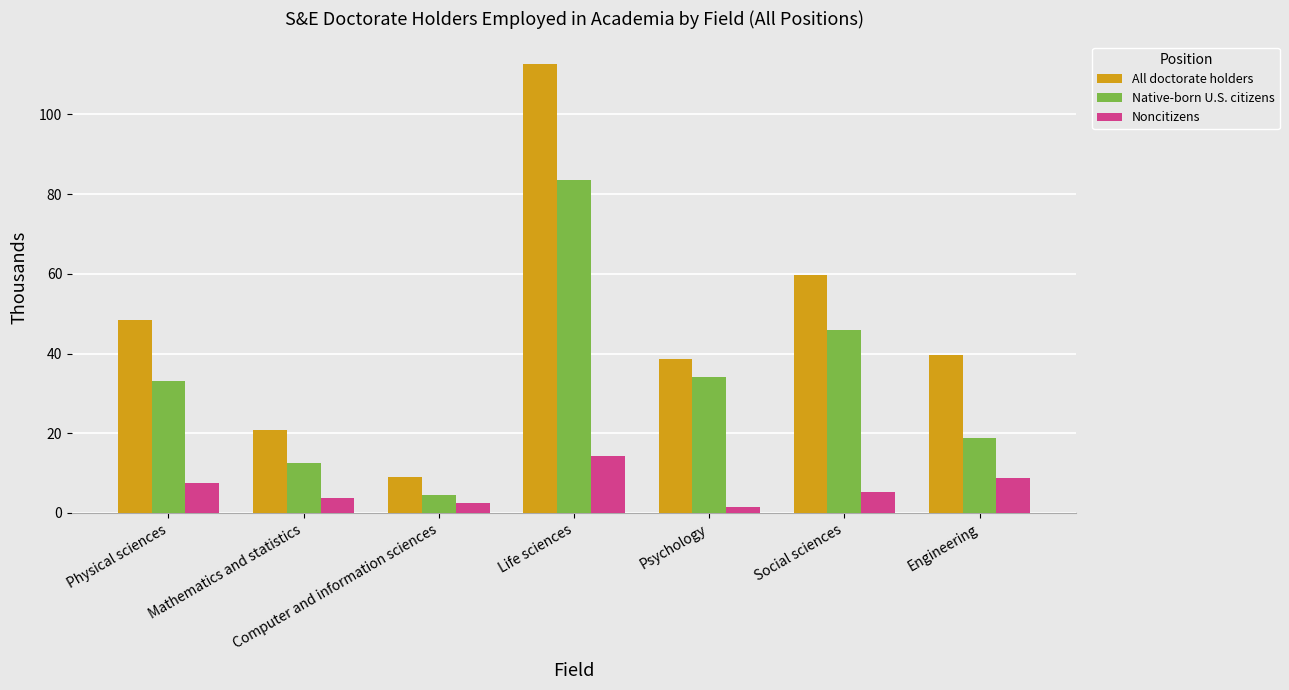

Are the bars grouped side by side (vs. stacked)?

Yes